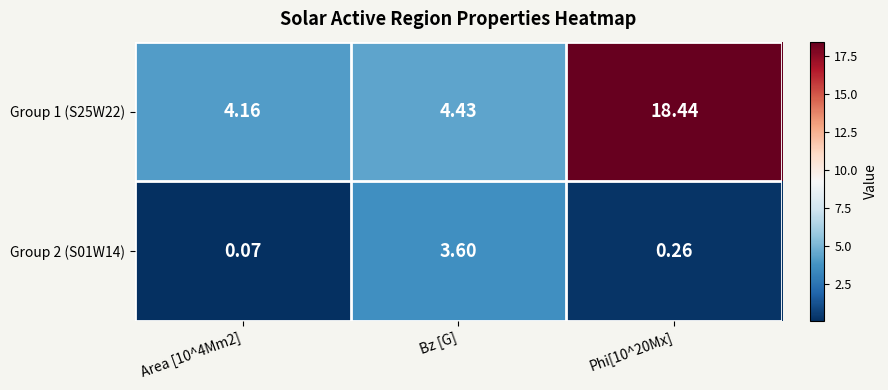

Where is Group 1 (S25W22) nearest to the value 11?

Bz [G]